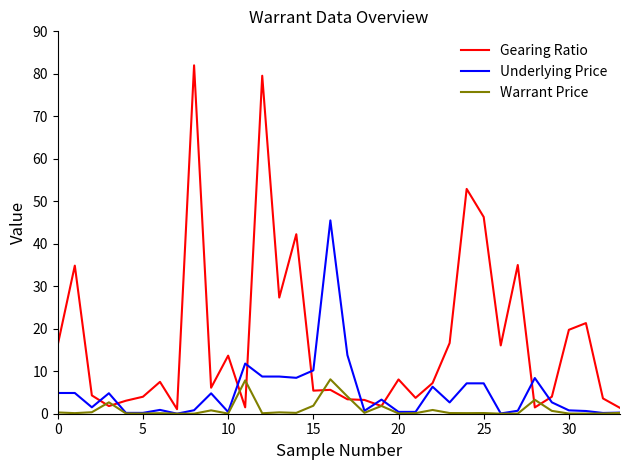

Which series has the largest range (max minus min)?

Gearing Ratio